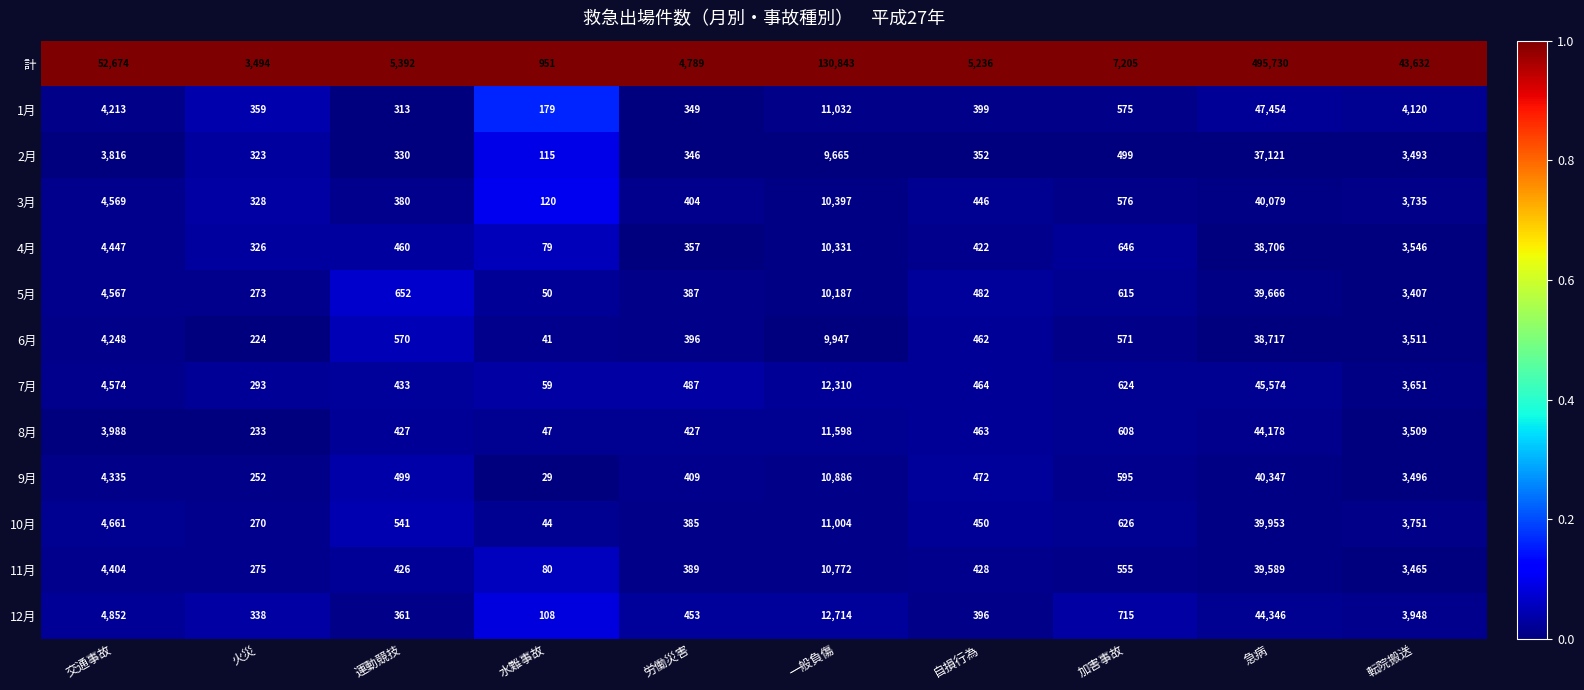

Which category has the highest value across all series?

急病